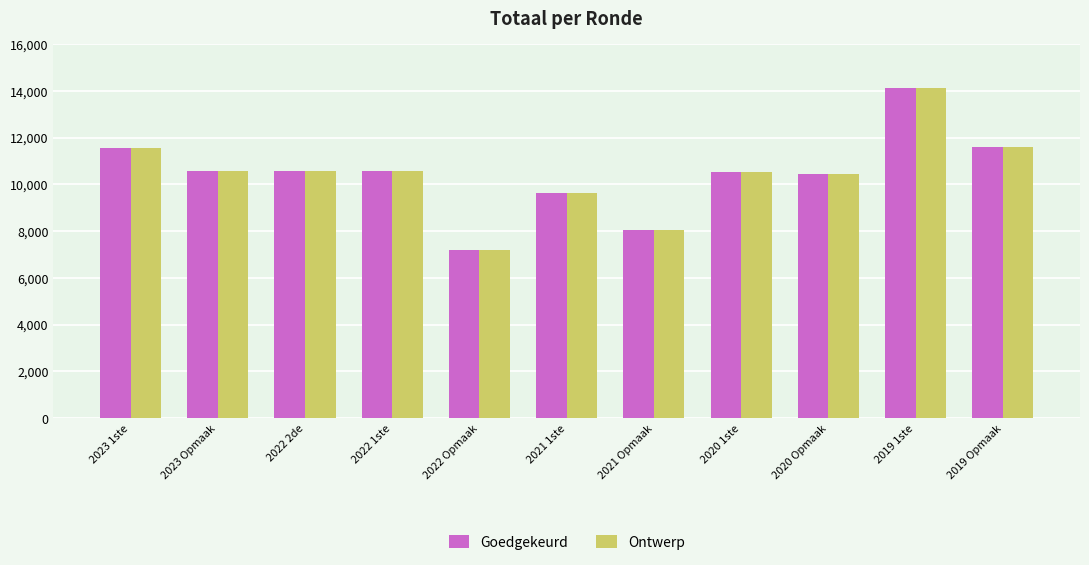

The Ontwerp series shows 14324 at 2021 Opmaak. True or false?

False